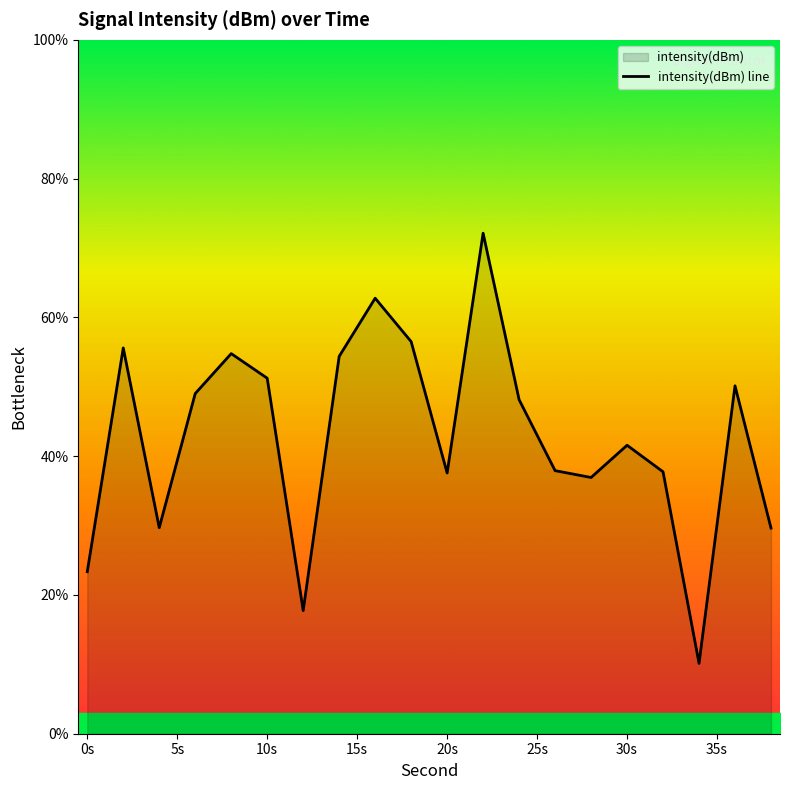

The value at 10s is 86.1. True or false?

False